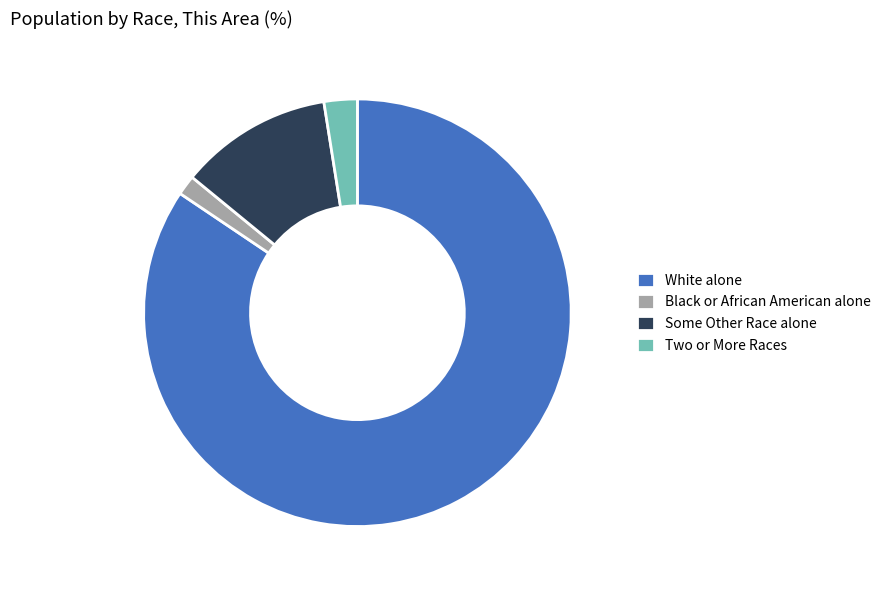

Count the number of slices in the pie.

4